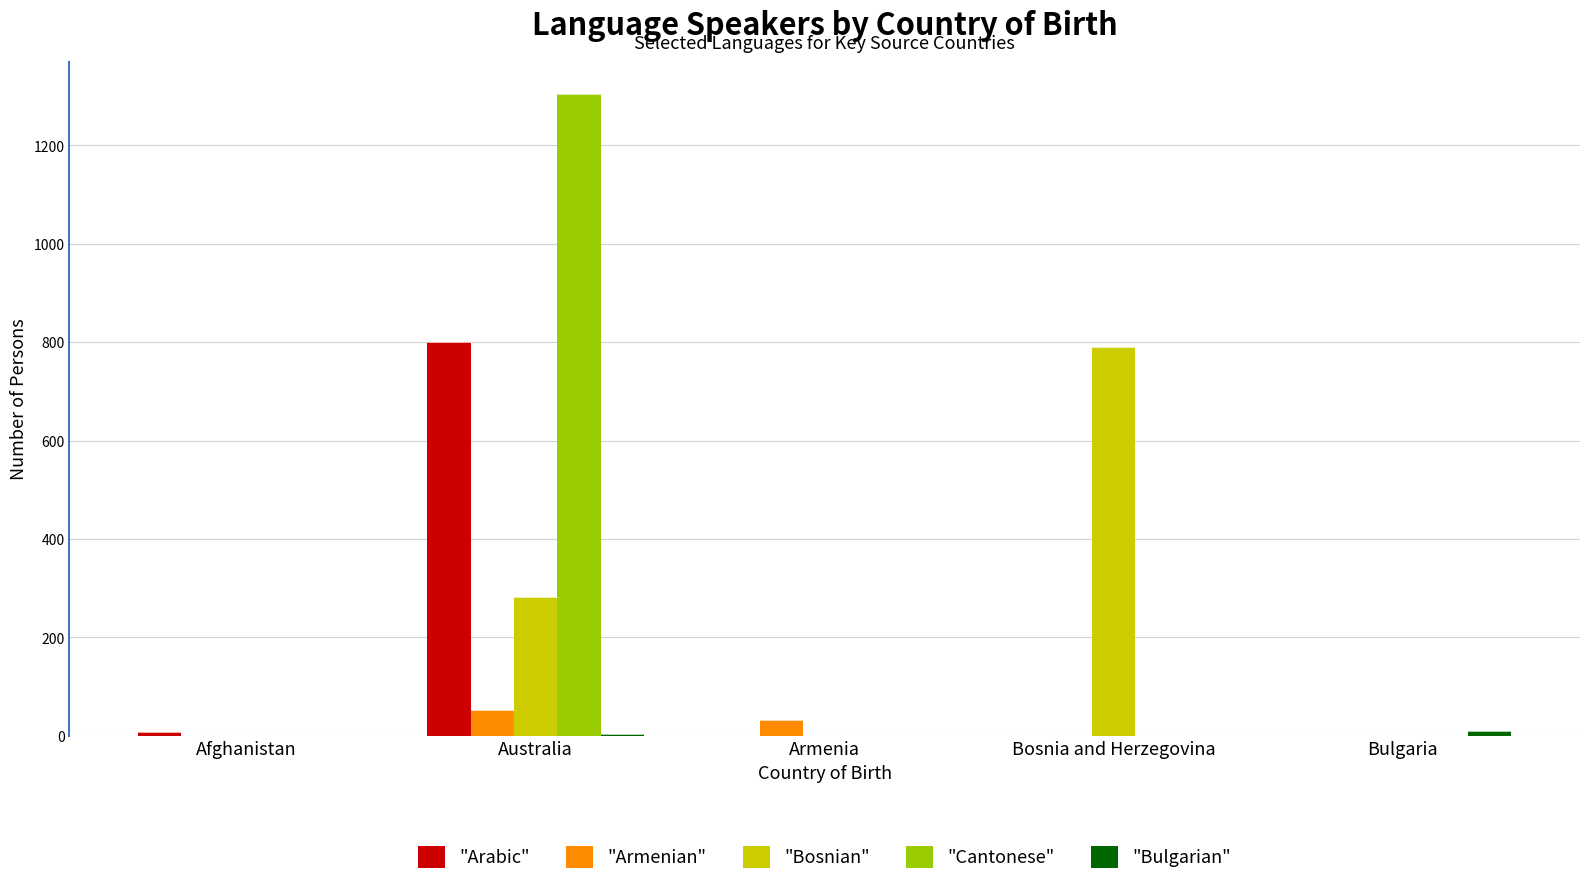

At which label is "Bosnian" closest to 395?

Australia